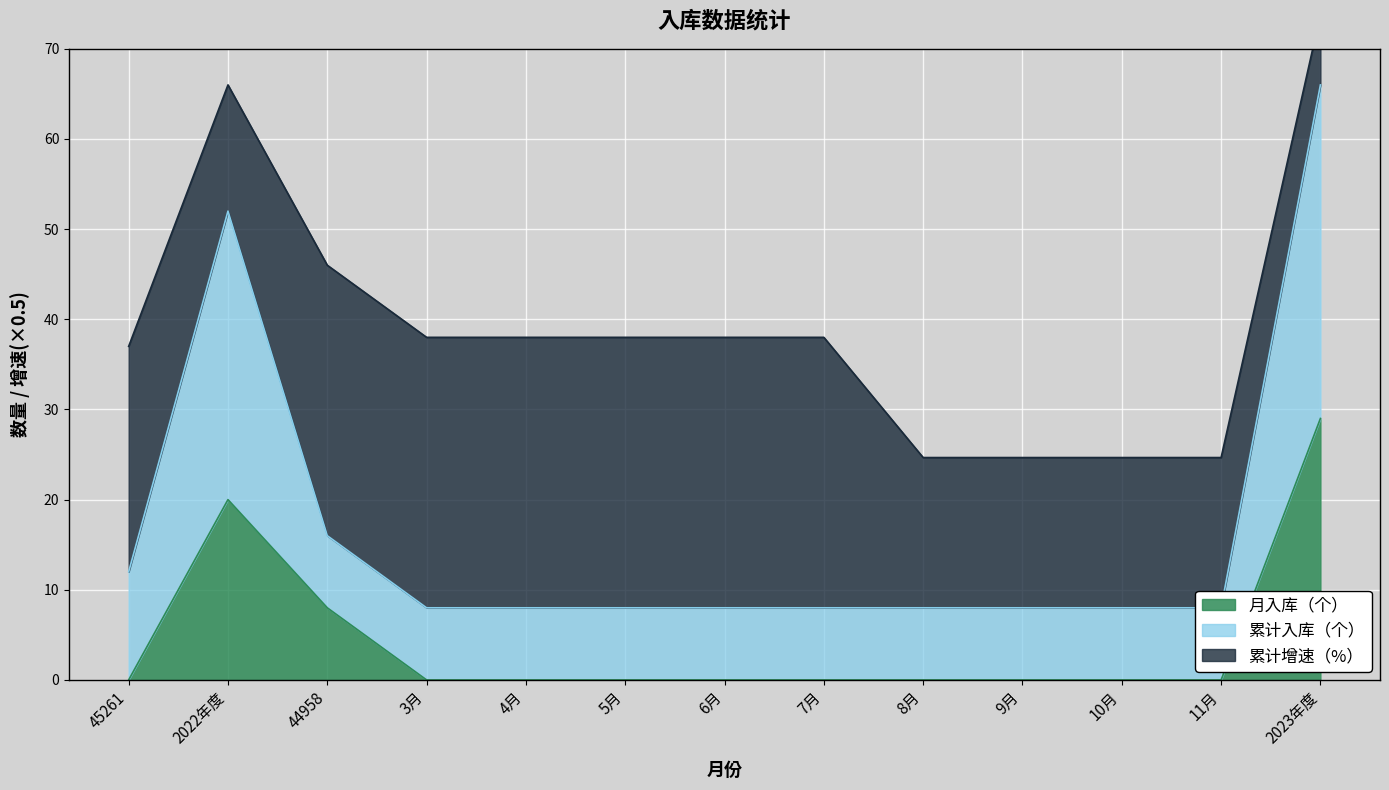

What is the average value of the 累计入库（个） series?

17